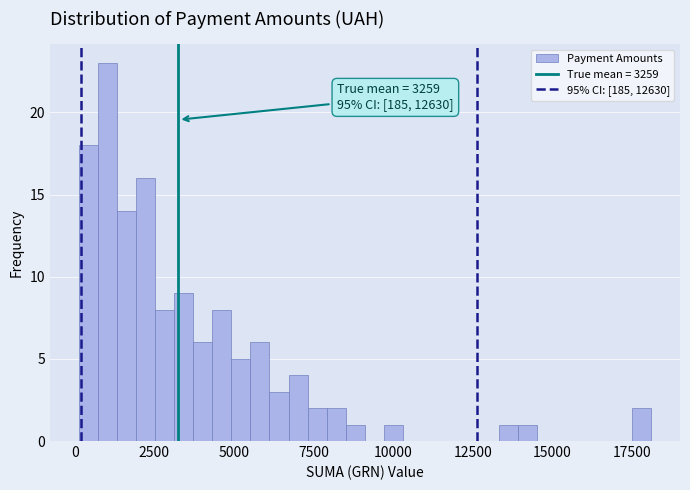

Read against the x-axis, roughly where is the centre of the tallest bar?

1000